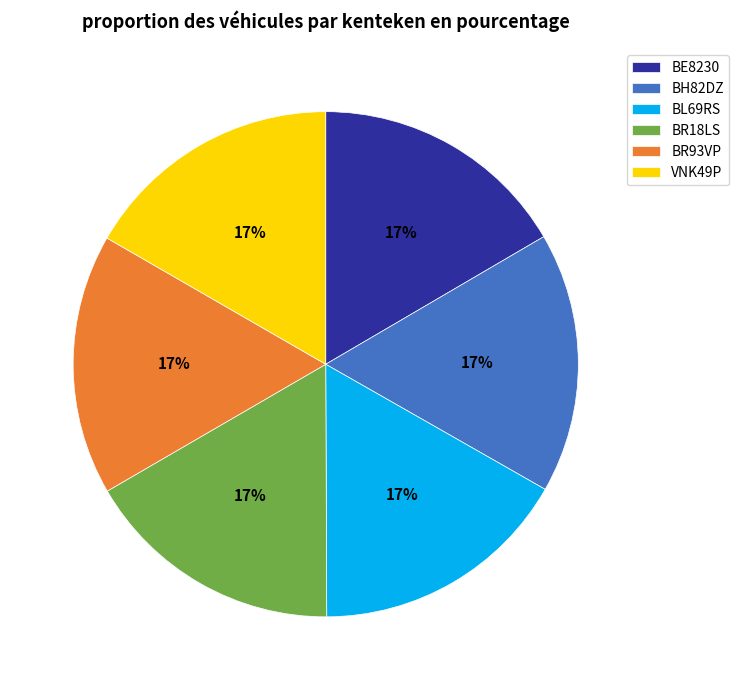

Does BH82DZ represent more than half of the total?

No